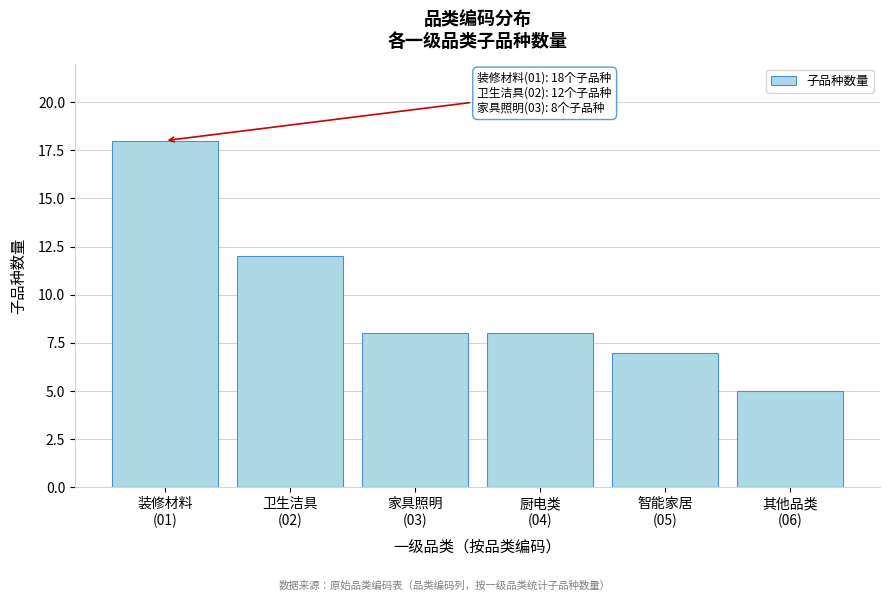

Reading left to right, transcribe all the data shown in this chart.

18	12	8	8	7	5